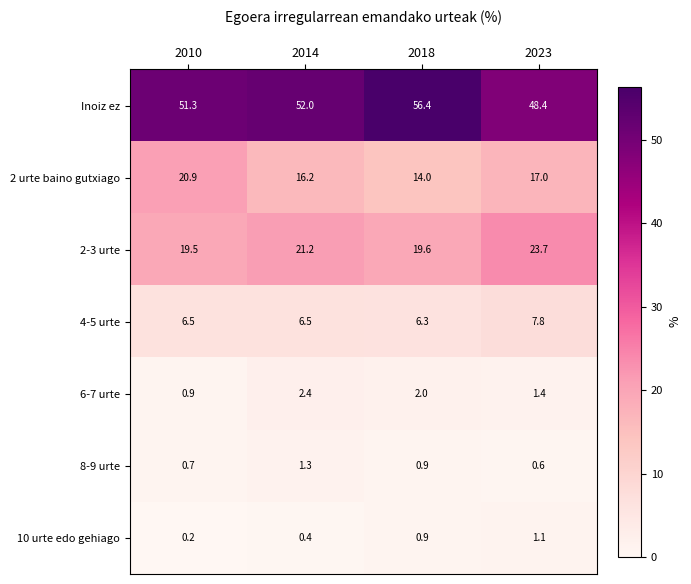

Which label corresponds to the smallest value in the chart?

2010